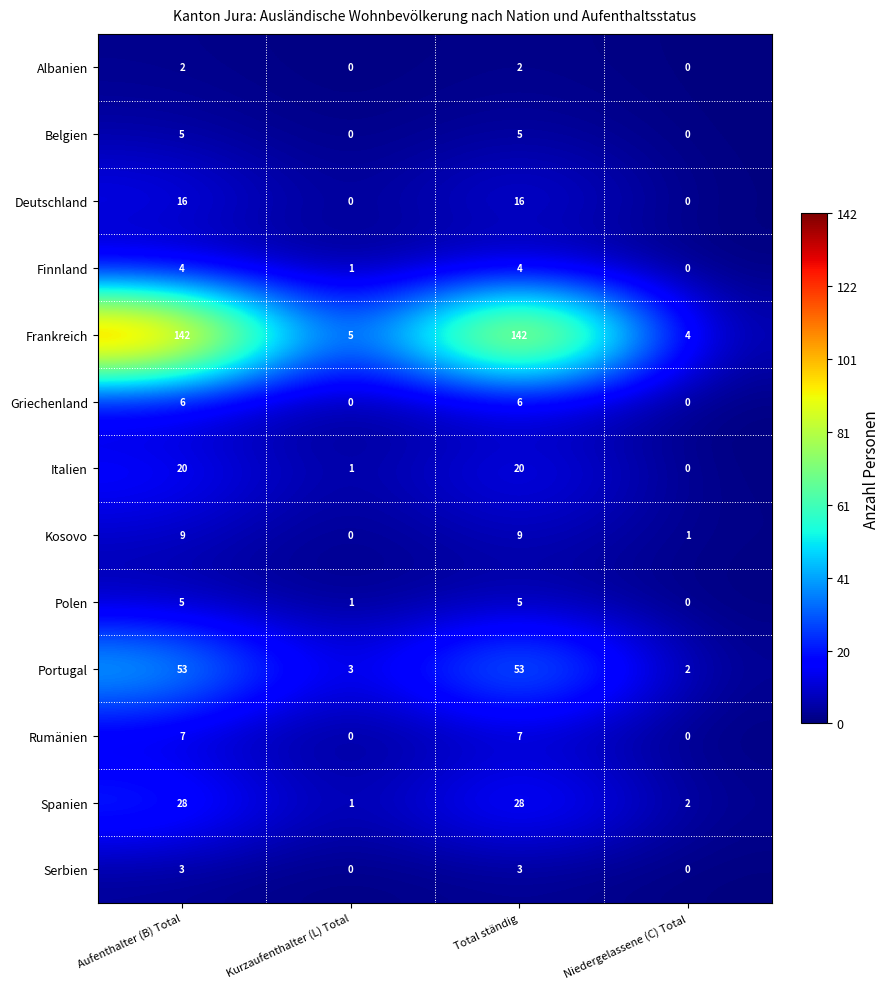

What is the sum of all Serbien values?

6